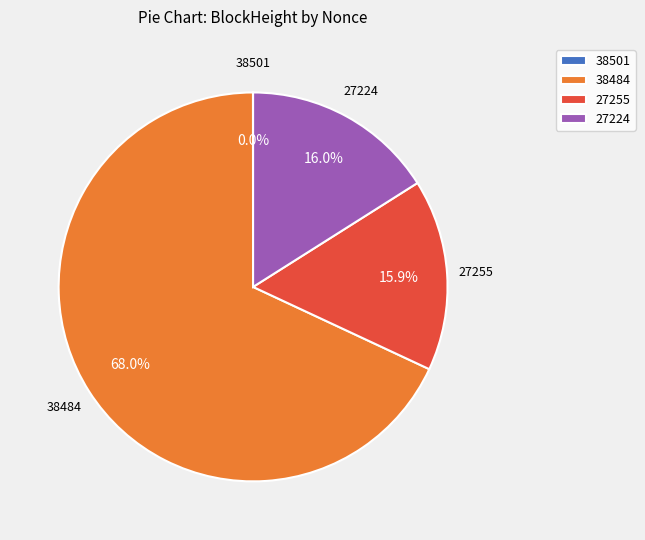

What is the ratio of the value at 38484 to the value at 27224?

4.2